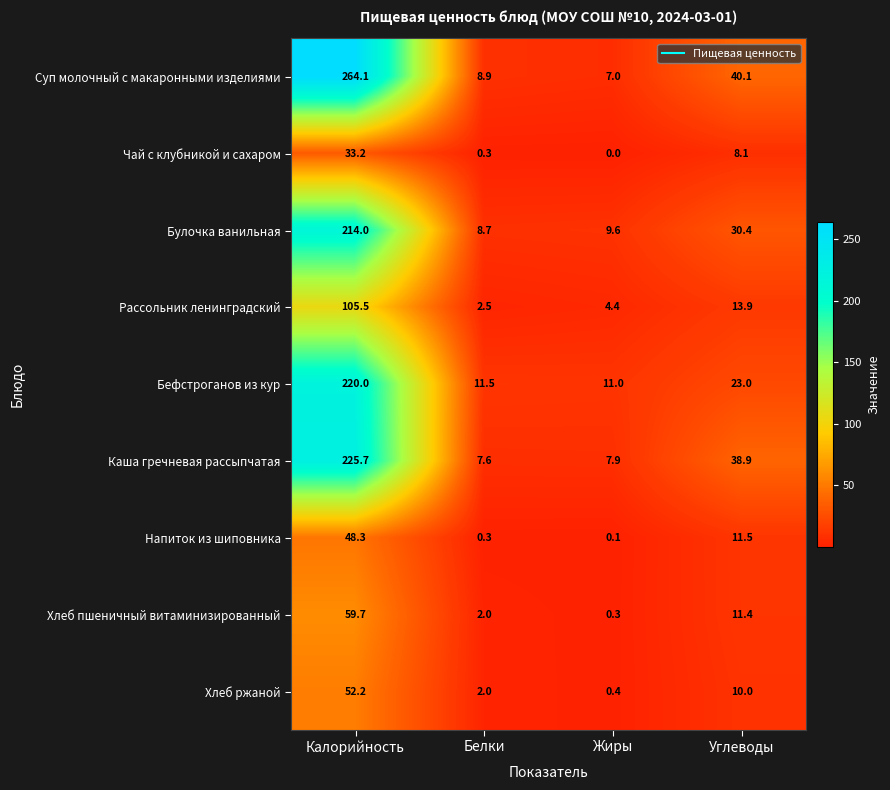

At how many categories does at least one series exceed 185?

1